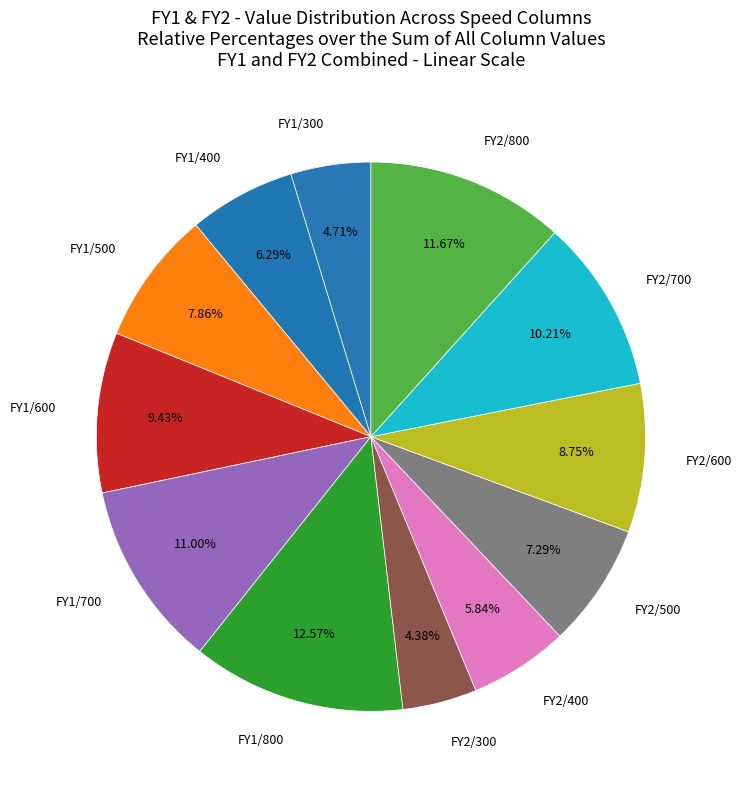

How many slices are in this pie chart?

12